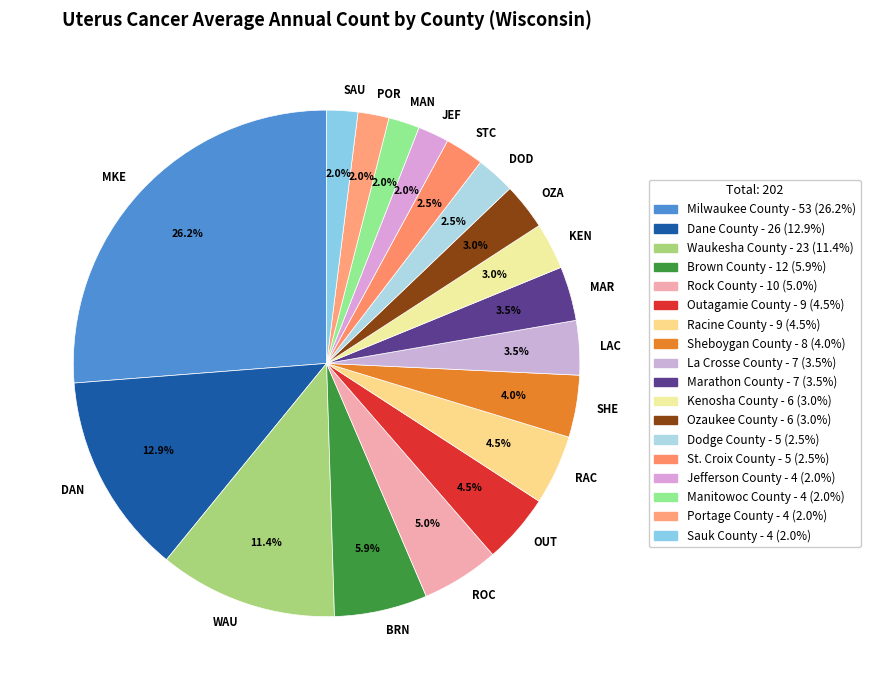

Combined, what portion of the pie is JEF and STC?

4.5%